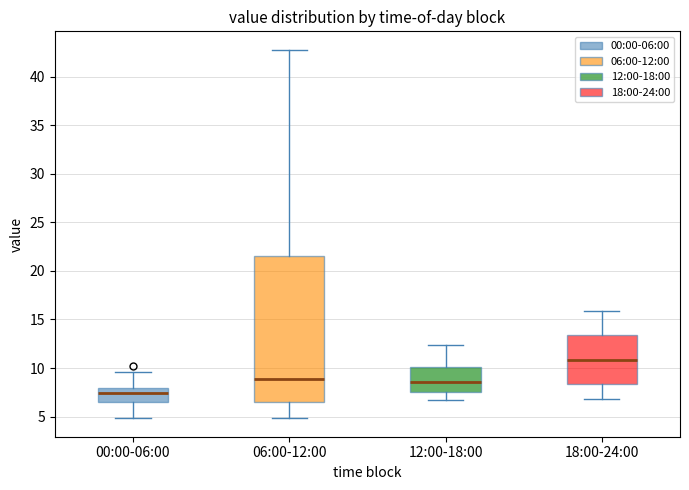

Comparing the boxes themselves (not the whiskers), which one is the tallest?

06:00-12:00